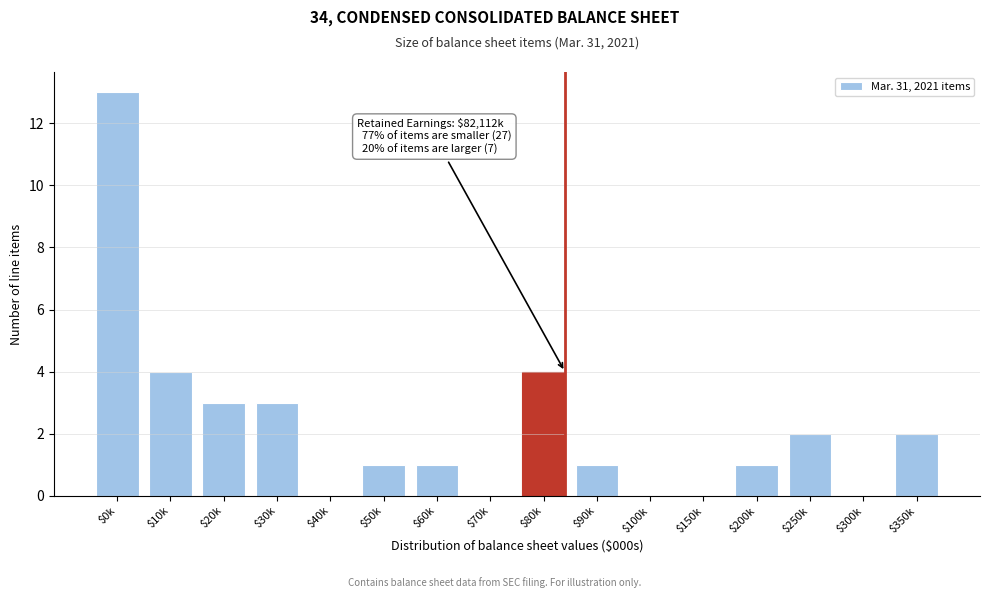

What is the maximum value shown in the chart?

13